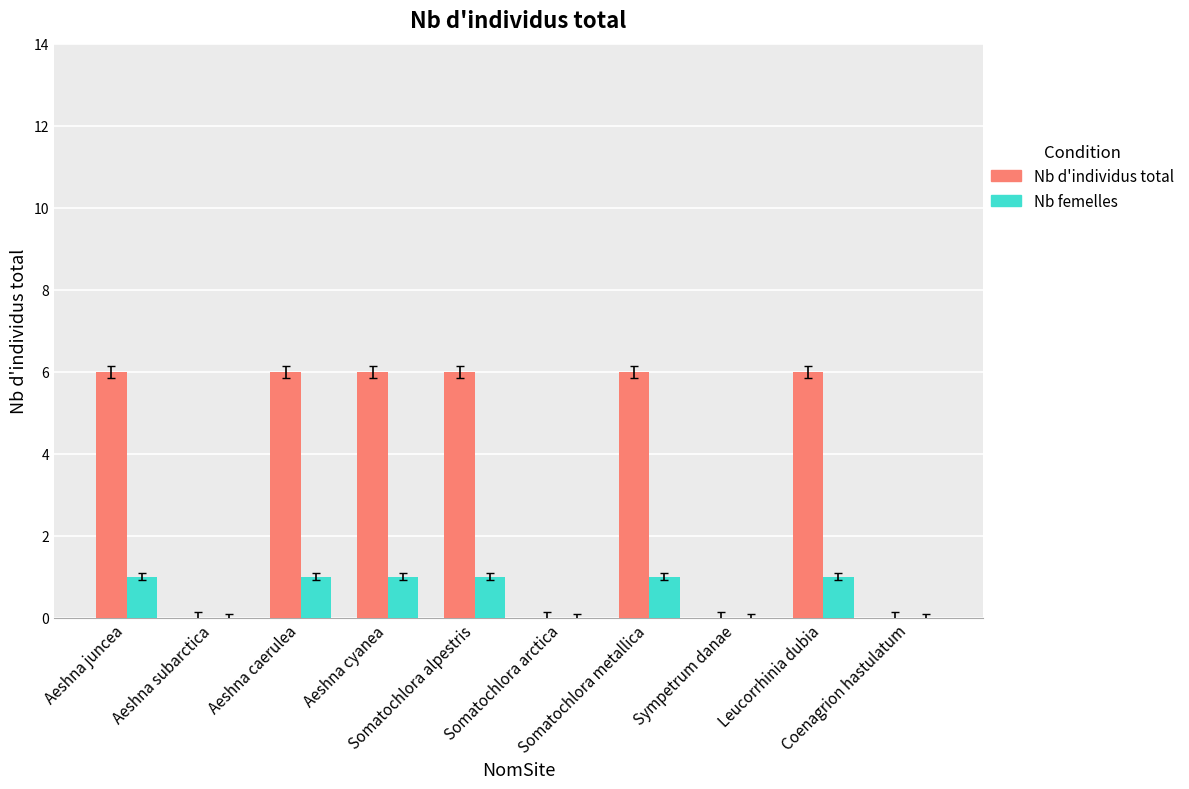

Which series has the largest total across all categories?

Nb d'individus total